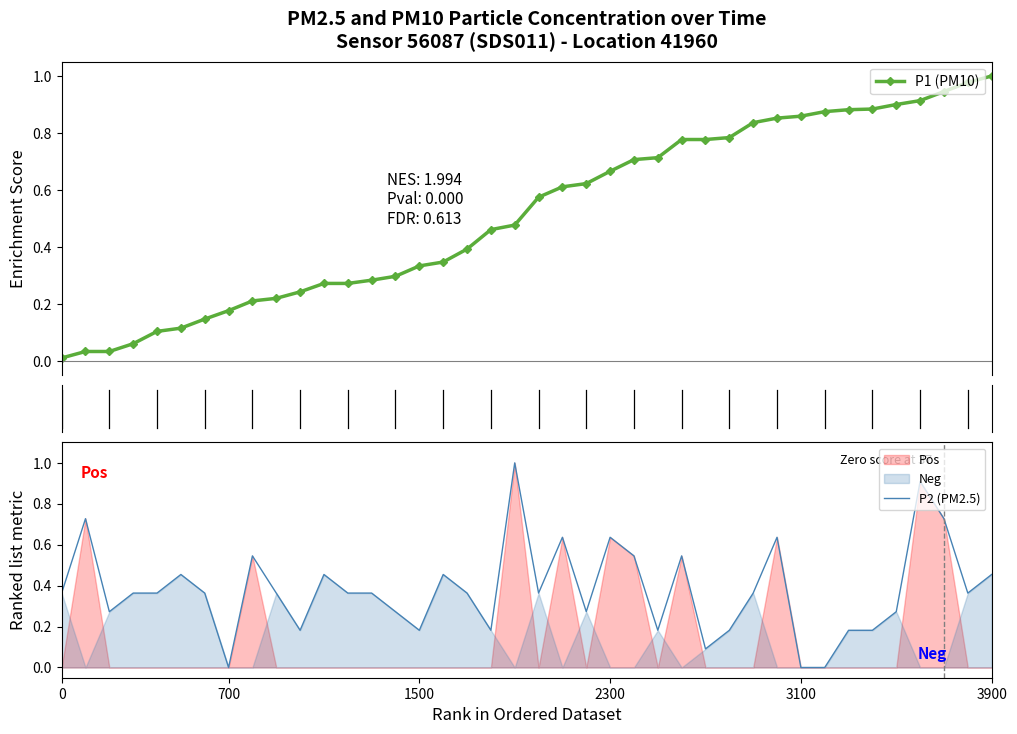

Between 18 and 39, which series saw the biggest shift?

P1 (PM10)